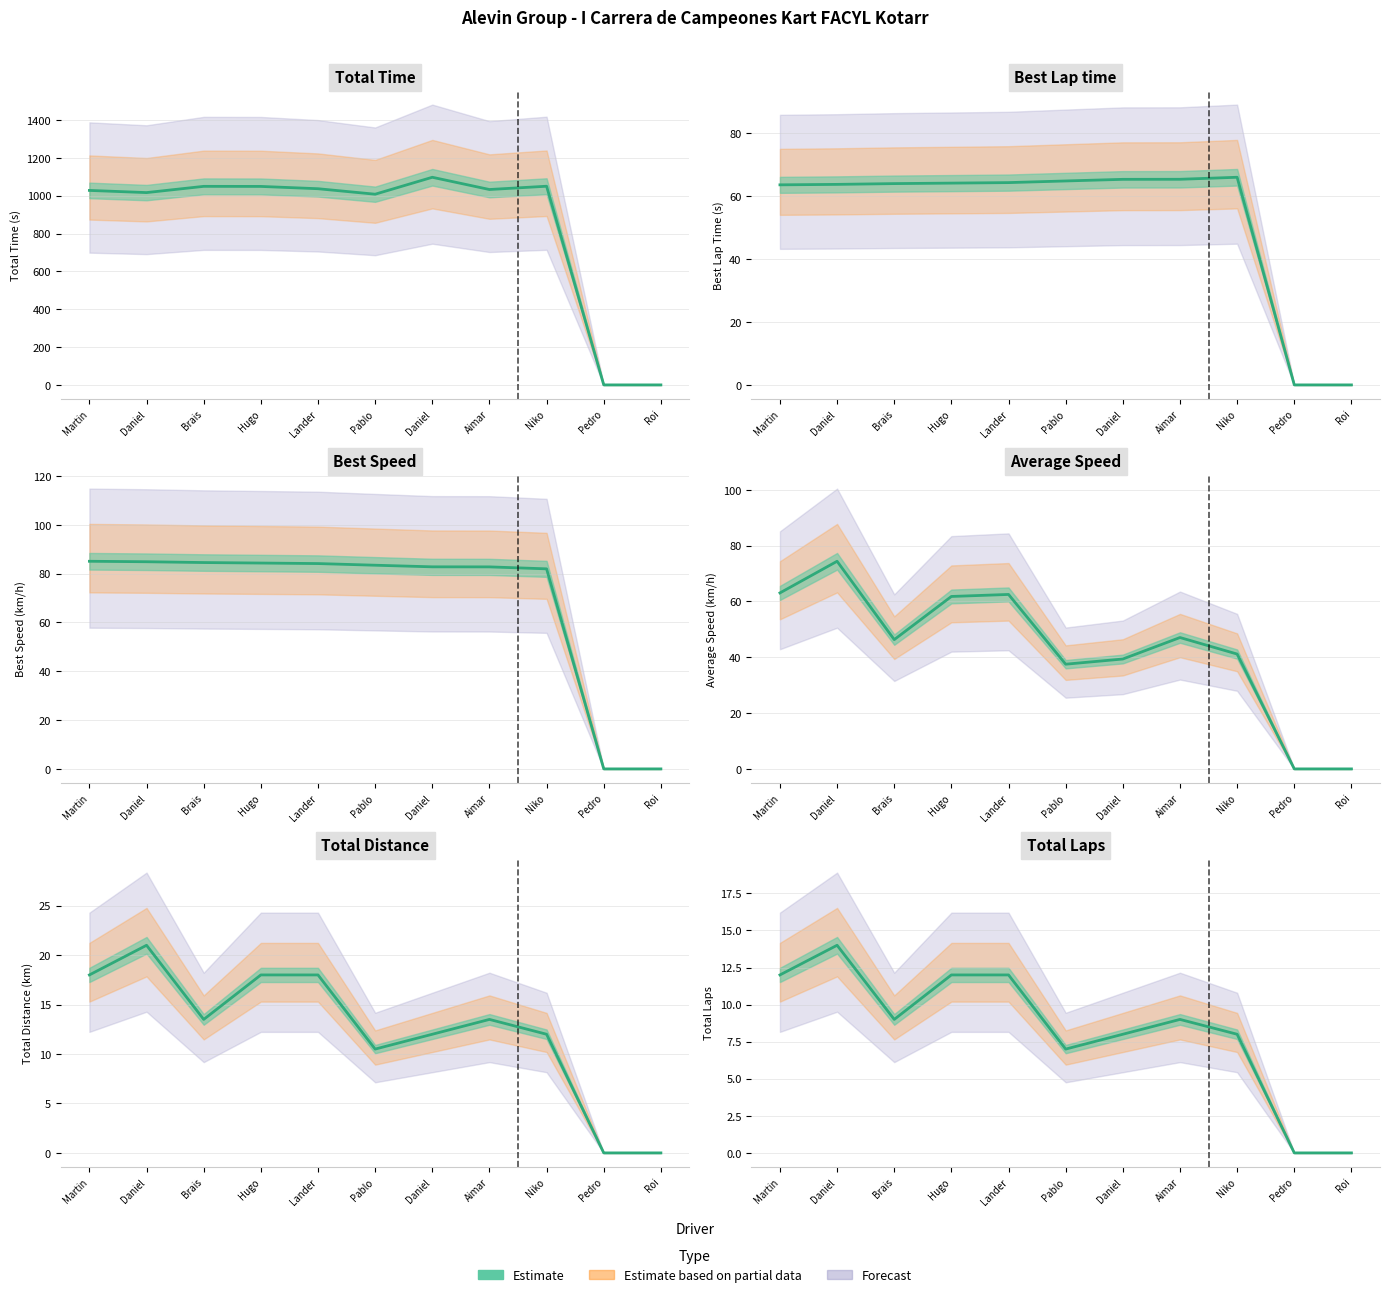

What is the total value across all series at Aimar?

1250.3